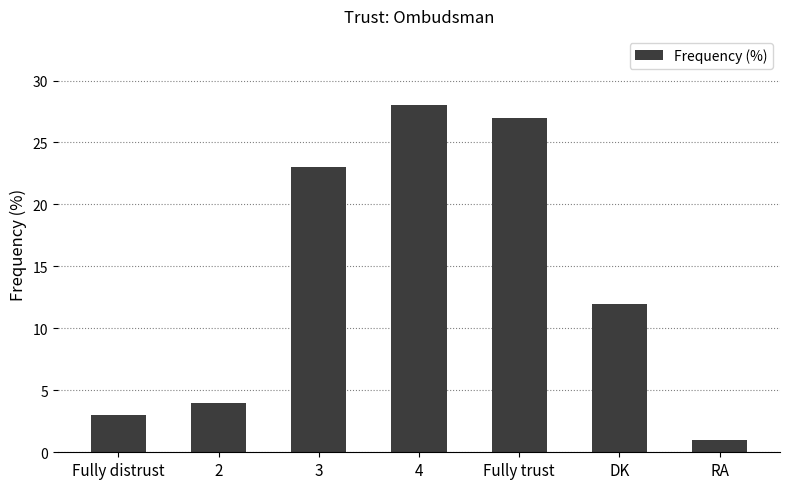

How many bars are there in total?

7